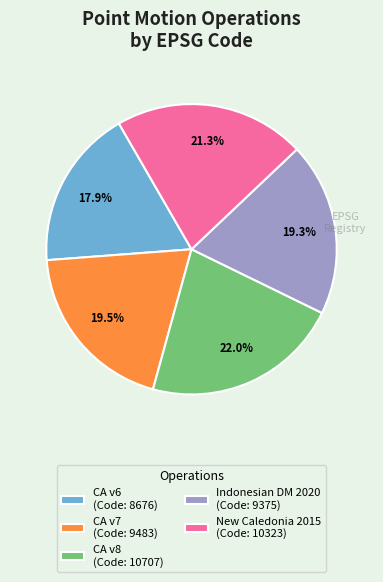

Is there any slice that represents more than half of the pie?

No